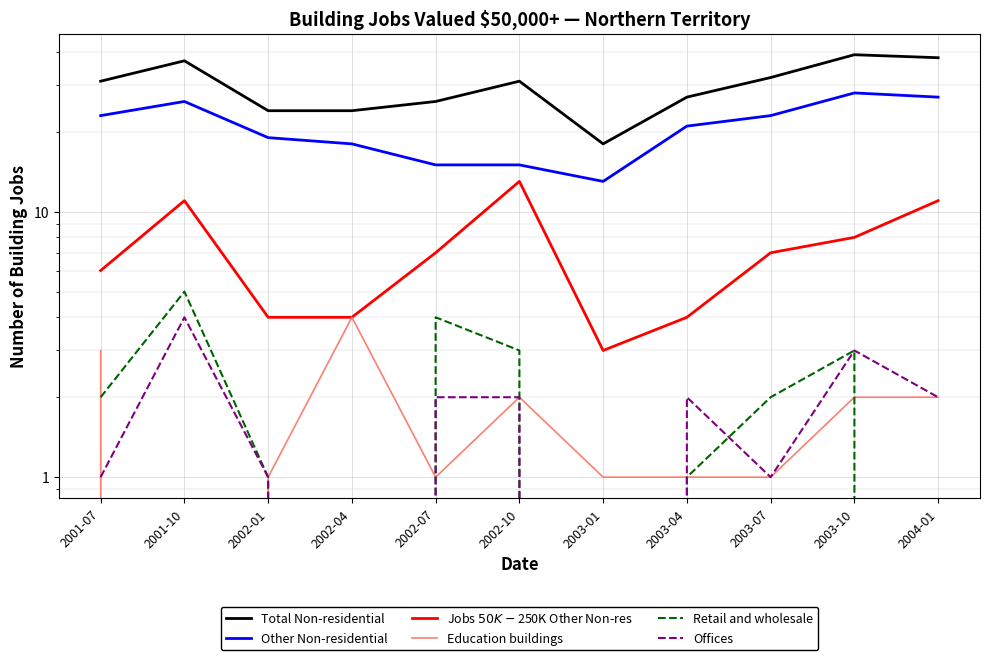

How many values in the Other Non-residential series exceed 21?

5